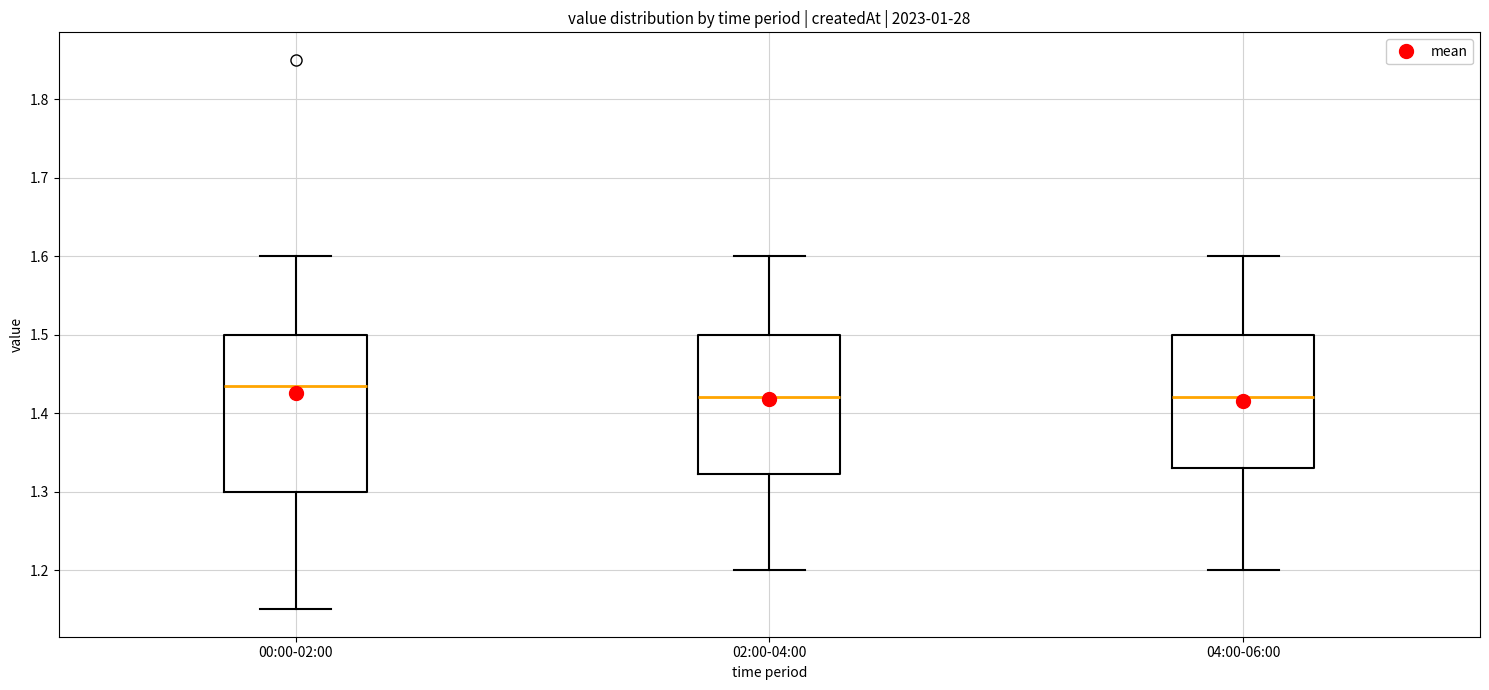

Reading left to right, read every box against the y-axis: the position of its median line, the range the box covers, and the ends of its whiskers. The values are not printed on the chart, so give them approximately, as read against the axis.

00:00-02:00: median 1.44, box 1.30 to 1.50, whiskers 1.15 to 1.60
02:00-04:00: median 1.42, box 1.32 to 1.50, whiskers 1.20 to 1.60
04:00-06:00: median 1.42, box 1.33 to 1.50, whiskers 1.20 to 1.60